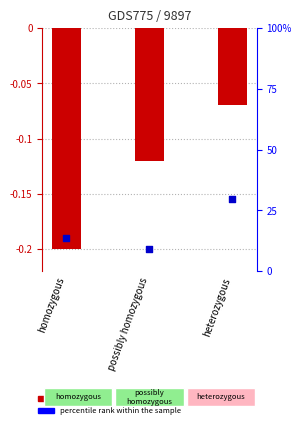

What are all the series names shown in the legend?

log ratio, percentile rank within the sample